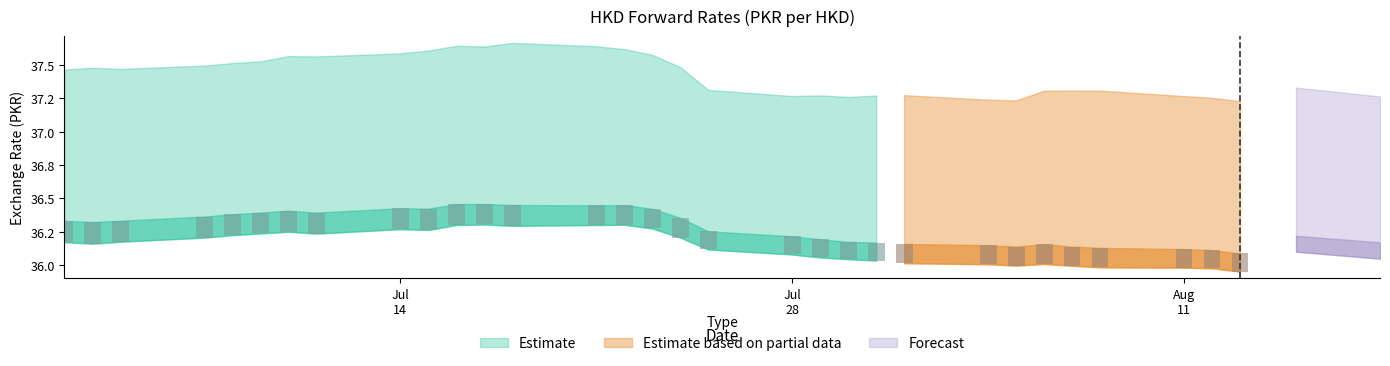

Reading left to right, transcribe all the data shown in this chart.

RATE: 2025-07-02=36.2	2025-07-03=36.2	2025-07-04=36.2	2025-07-07=36.2	2025-07-08=36.2	2025-07-09=36.2	2025-07-10=36.3	2025-07-11=36.2	2025-07-14=36.3	2025-07-15=36.3	2025-07-16=36.3	2025-07-17=36.3	2025-07-18=36.3	2025-07-21=36.3	2025-07-22=36.3	2025-07-23=36.3	2025-07-24=36.2	2025-07-25=36.1	2025-07-28=36.1	2025-07-29=36.1	2025-07-30=36.0	2025-07-31=36.0	2025-08-01=36.0	2025-08-04=36.0	2025-08-05=36.0	2025-08-06=36.0	2025-08-07=36.0	2025-08-08=36.0	2025-08-11=36.0	2025-08-12=36.0	2025-08-13=36.0	2025-08-15=36.1	2025-08-18=36.0
1 Week: 2025-07-02=36.3	2025-07-03=36.2	2025-07-04=36.3	2025-07-07=36.3	2025-07-08=36.3	2025-07-09=36.3	2025-07-10=36.3	2025-07-11=36.3	2025-07-14=36.4	2025-07-15=36.3	2025-07-16=36.4	2025-07-17=36.4	2025-07-18=36.4	2025-07-21=36.4	2025-07-22=36.4	2025-07-23=36.4	2025-07-24=36.3	2025-07-25=36.2	2025-07-28=36.1	2025-07-29=36.1	2025-07-30=36.1	2025-07-31=36.1	2025-08-01=36.1	2025-08-04=36.1	2025-08-05=36.1	2025-08-06=36.1	2025-08-07=36.1	2025-08-08=36.1	2025-08-11=36.1	2025-08-12=36.0	2025-08-13=36.0	2025-08-15=36.2	2025-08-18=36.1
2 Weeks: 2025-07-02=36.3	2025-07-03=36.3	2025-07-04=36.3	2025-07-07=36.4	2025-07-08=36.4	2025-07-09=36.4	2025-07-10=36.4	2025-07-11=36.4	2025-07-14=36.4	2025-07-15=36.4	2025-07-16=36.5	2025-07-17=36.5	2025-07-18=36.5	2025-07-21=36.4	2025-07-22=36.4	2025-07-23=36.4	2025-07-24=36.4	2025-07-25=36.3	2025-07-28=36.2	2025-07-29=36.2	2025-07-30=36.2	2025-07-31=36.2	2025-08-01=36.2	2025-08-04=36.1	2025-08-05=36.1	2025-08-06=36.2	2025-08-07=36.1	2025-08-08=36.1	2025-08-11=36.1	2025-08-12=36.1	2025-08-13=36.1	2025-08-15=36.2	2025-08-18=36.2
1 Month: 2025-07-02=36.5	2025-07-03=36.5	2025-07-04=36.5	2025-07-07=36.5	2025-07-08=36.5	2025-07-09=36.6	2025-07-10=36.6	2025-07-11=36.6	2025-07-14=36.6	2025-07-15=36.6	2025-07-16=36.6	2025-07-17=36.6	2025-07-18=36.6	2025-07-21=36.6	2025-07-22=36.6	2025-07-23=36.6	2025-07-24=36.5	2025-07-25=36.4	2025-07-28=36.3	2025-07-29=36.3	2025-07-30=36.3	2025-07-31=36.3	2025-08-01=36.3	2025-08-04=36.3	2025-08-05=36.3	2025-08-06=36.3	2025-08-07=36.3	2025-08-08=36.3	2025-08-11=36.3	2025-08-12=36.3	2025-08-13=36.2	2025-08-15=36.3	2025-08-18=36.3
3 Months: 2025-07-02=36.9	2025-07-03=36.9	2025-07-04=36.9	2025-07-07=37.0	2025-07-08=37.0	2025-07-09=37.0	2025-07-10=37.0	2025-07-11=37.0	2025-07-14=37.1	2025-07-15=37.1	2025-07-16=37.1	2025-07-17=37.1	2025-07-18=37.1	2025-07-21=37.1	2025-07-22=37.1	2025-07-23=37.0	2025-07-24=36.9	2025-07-25=36.8	2025-07-28=36.8	2025-07-29=36.7	2025-07-30=36.7	2025-07-31=36.7	2025-08-01=36.7	2025-08-04=36.7	2025-08-05=36.7	2025-08-06=36.8	2025-08-07=36.8	2025-08-08=36.8	2025-08-11=36.7	2025-08-12=36.7	2025-08-13=36.7	2025-08-15=36.8	2025-08-18=36.7
6 Months: 2025-07-02=37.5	2025-07-03=37.5	2025-07-04=37.5	2025-07-07=37.5	2025-07-08=37.5	2025-07-09=37.5	2025-07-10=37.6	2025-07-11=37.6	2025-07-14=37.6	2025-07-15=37.6	2025-07-16=37.6	2025-07-17=37.6	2025-07-18=37.7	2025-07-21=37.6	2025-07-22=37.6	2025-07-23=37.6	2025-07-24=37.5	2025-07-25=37.3	2025-07-28=37.3	2025-07-29=37.3	2025-07-30=37.3	2025-07-31=37.3	2025-08-01=37.3	2025-08-04=37.2	2025-08-05=37.2	2025-08-06=37.3	2025-08-07=37.3	2025-08-08=37.3	2025-08-11=37.3	2025-08-12=37.3	2025-08-13=37.2	2025-08-15=37.3	2025-08-18=37.3